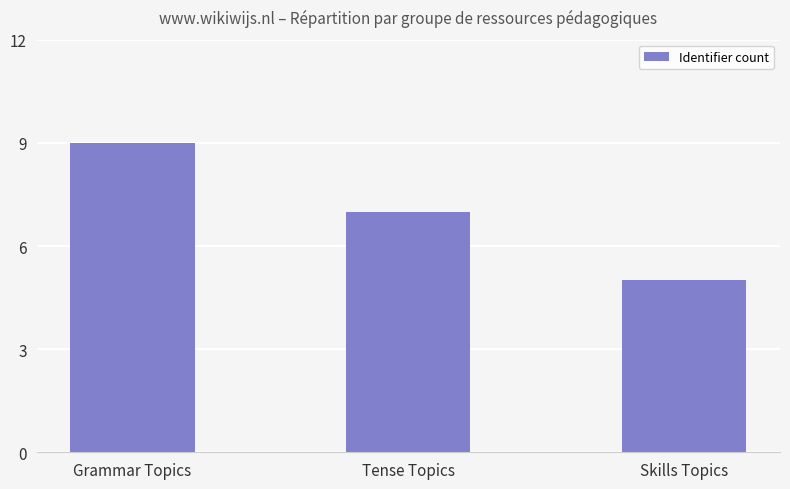

Where does the data first go above 7?

Grammar Topics